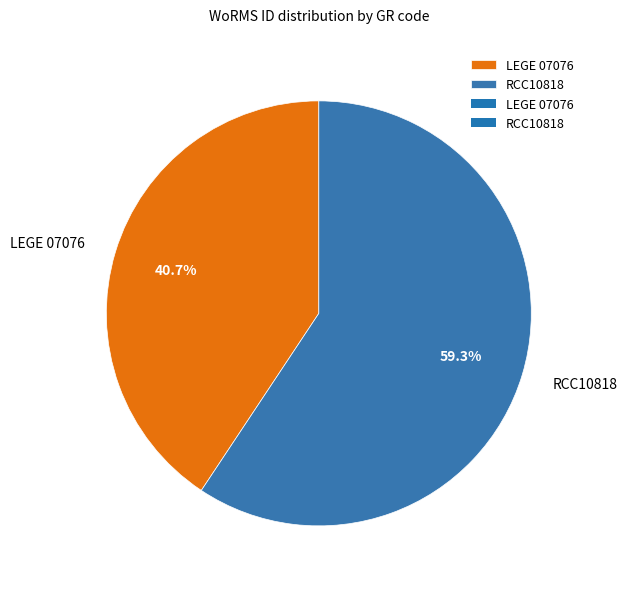

Is it true that LEGE 07076 is 27% of the pie?

False